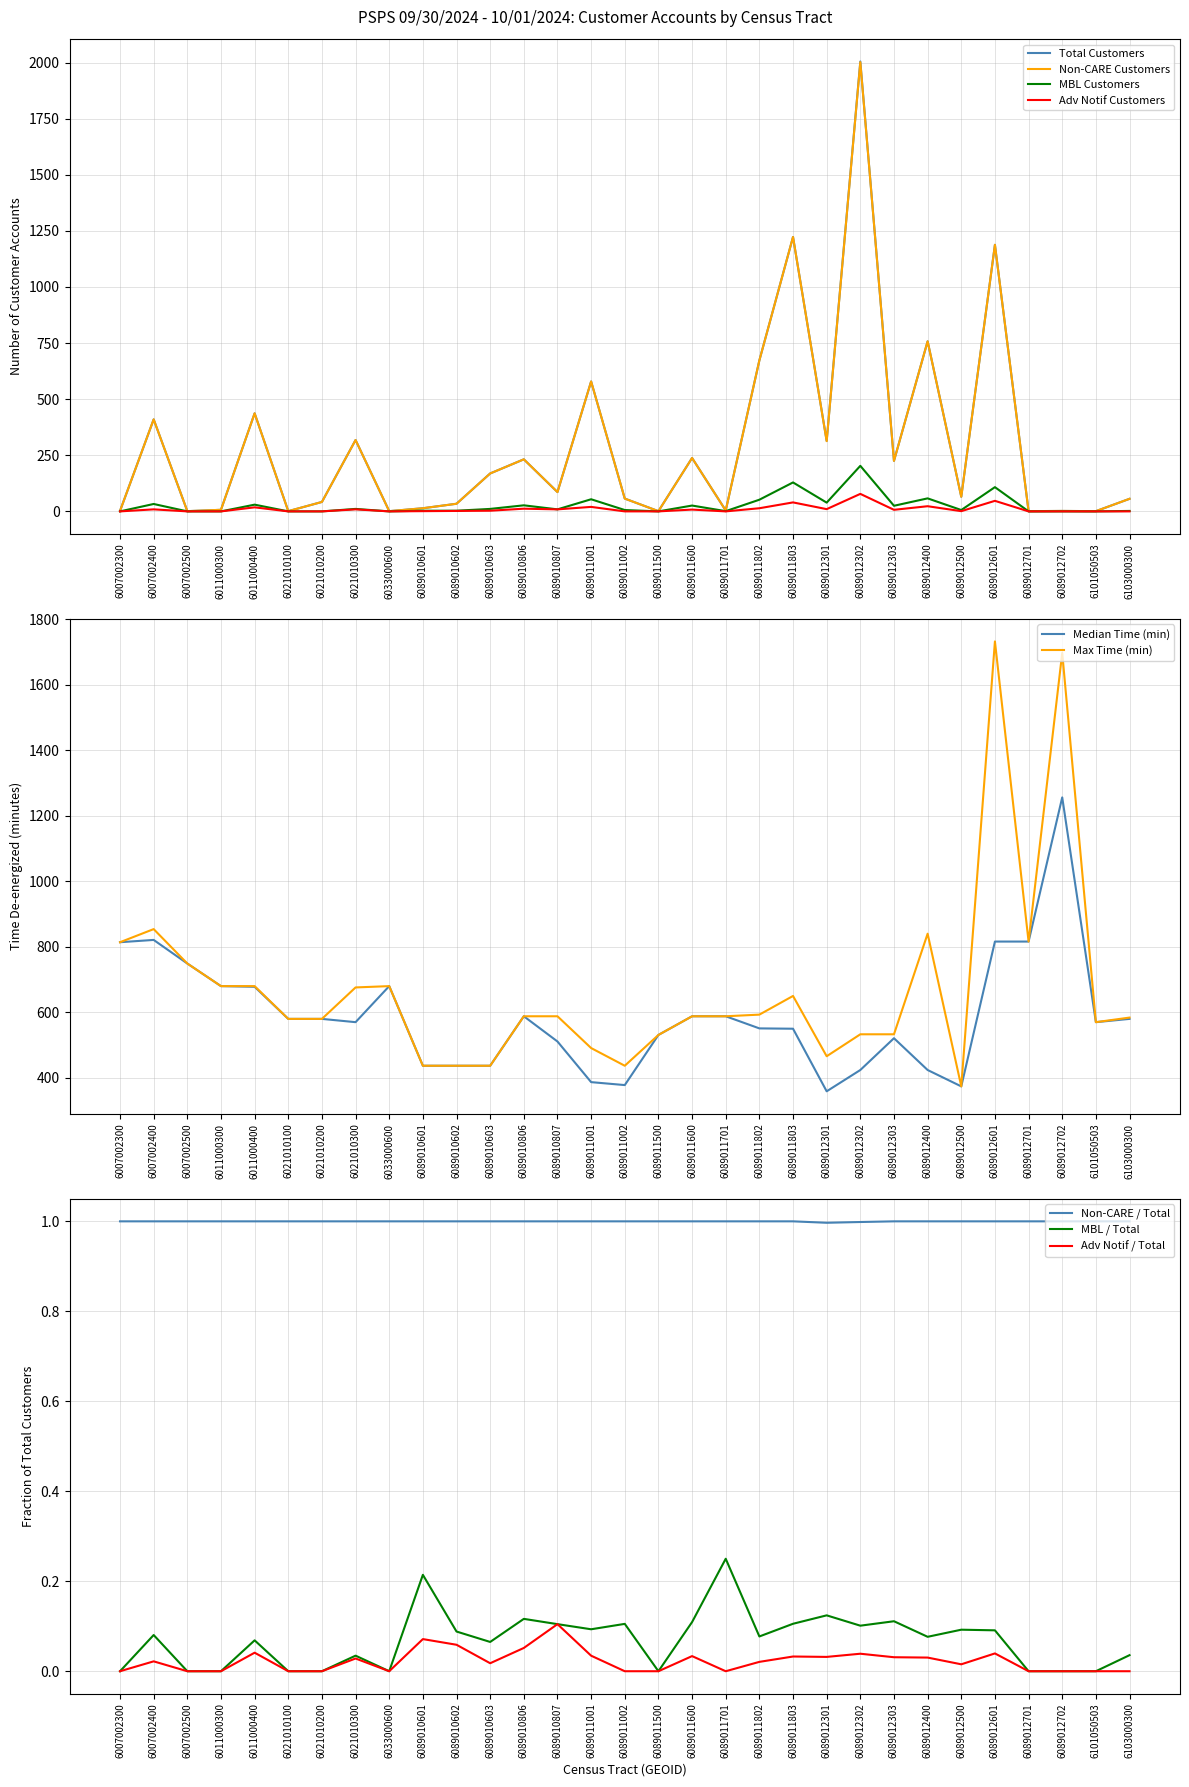

Which category has the lowest value in the Non-CARE Customers series?

6007002500